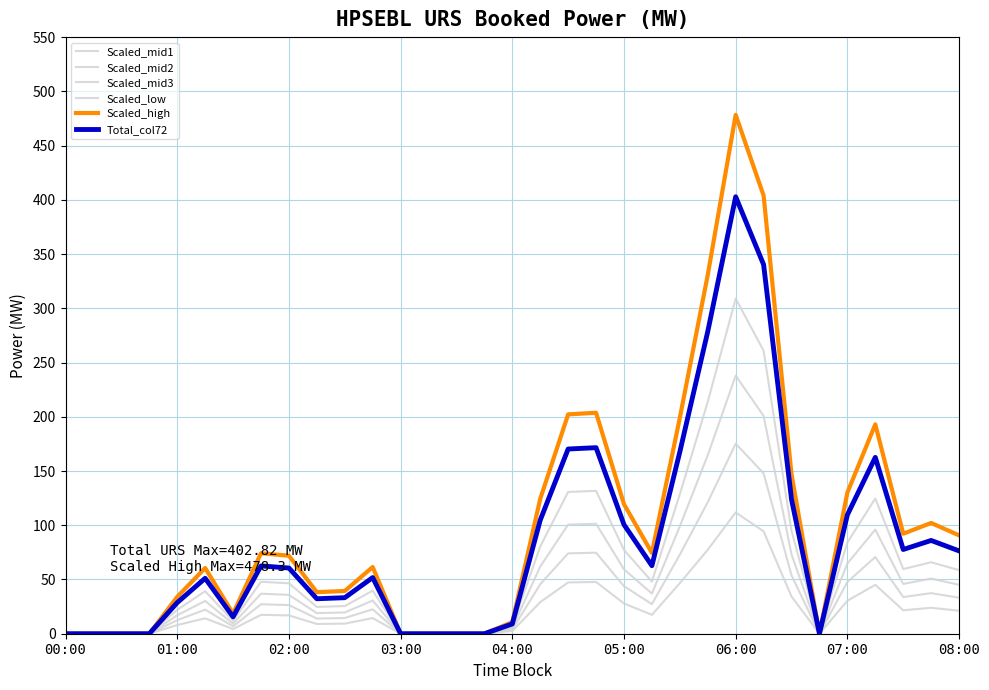

True or false: Scaled_mid3 and Scaled_high intersect in this chart.

False